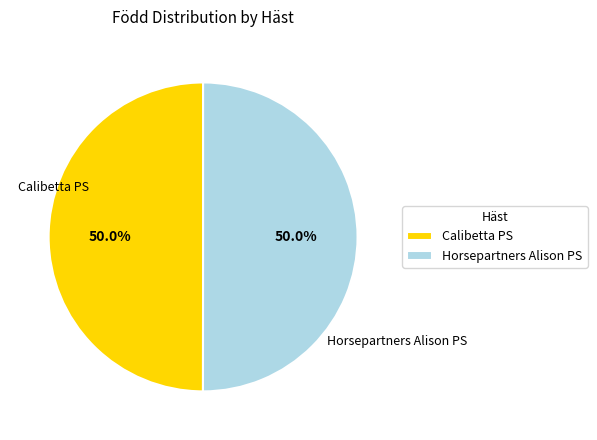

The Calibetta PS slice represents 56% of the pie. True or false?

False